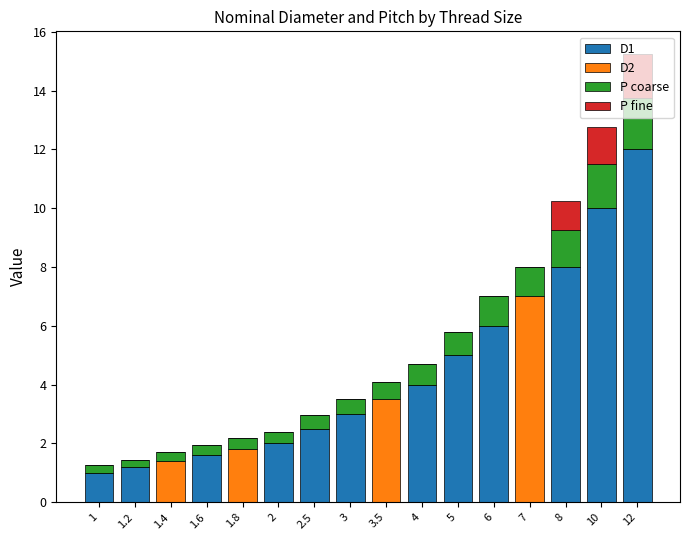

What is the total value across all series at 2?

2.4